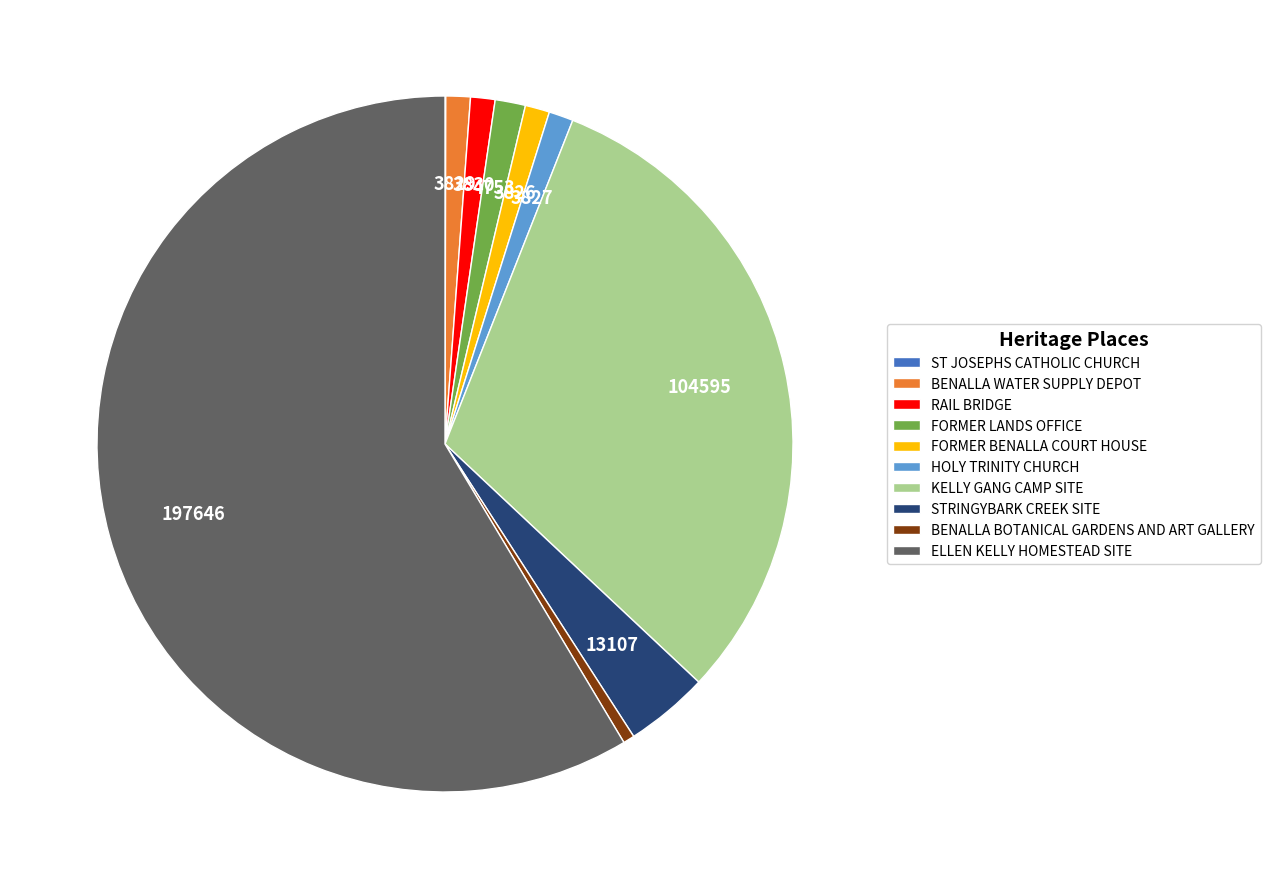

Does any single category account for the majority?

Yes